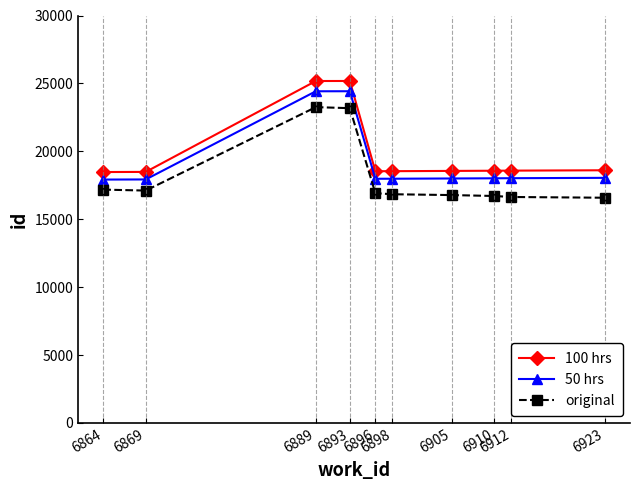

True or false: original and 50 hrs intersect in this chart.

False